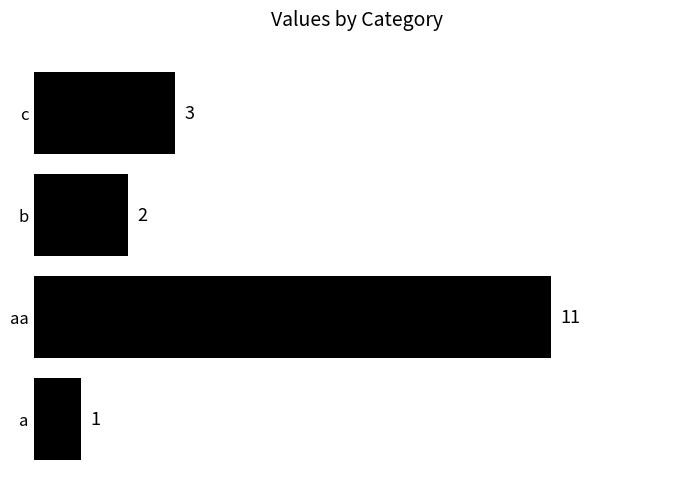

What is the average value?

4